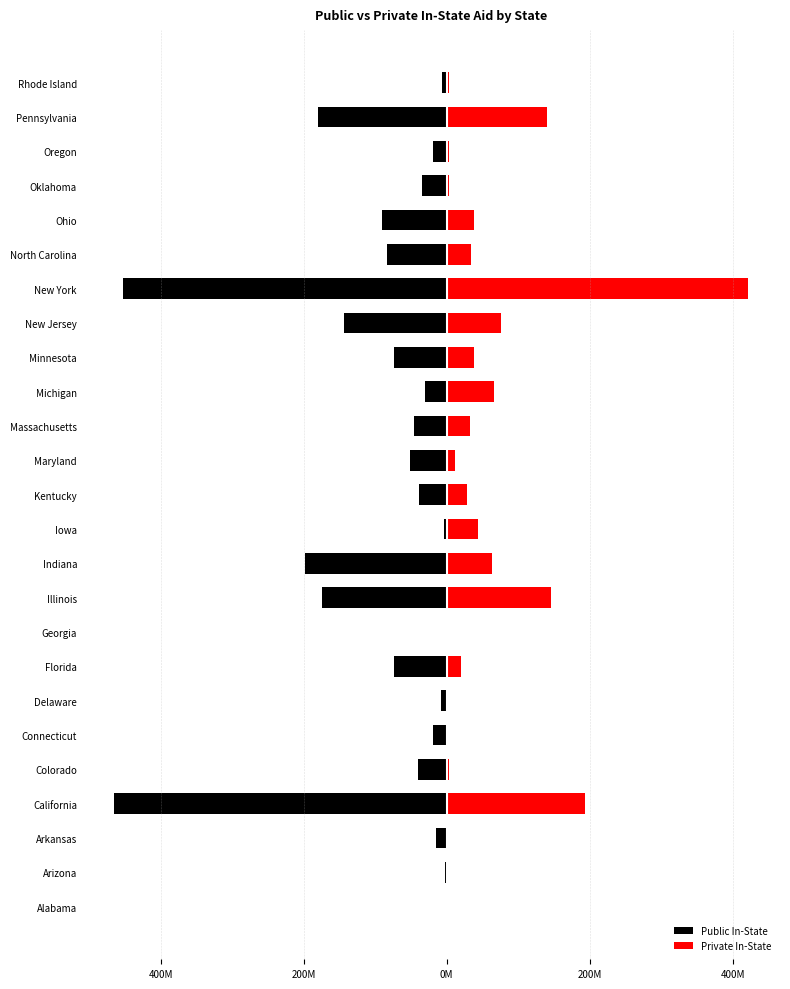

What is the spread (max minus min) of values at Iowa?

47.4